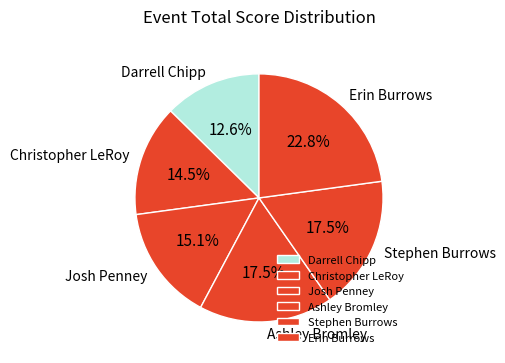

Which has a higher value, Christopher LeRoy or Ashley Bromley?

Ashley Bromley